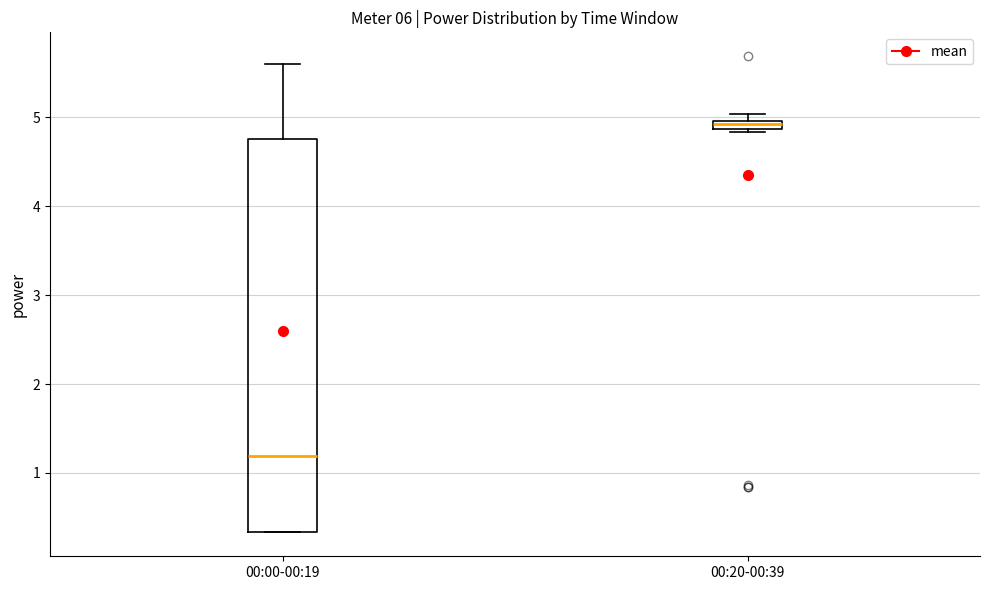

Which box has the highest median line?

00:20-00:39